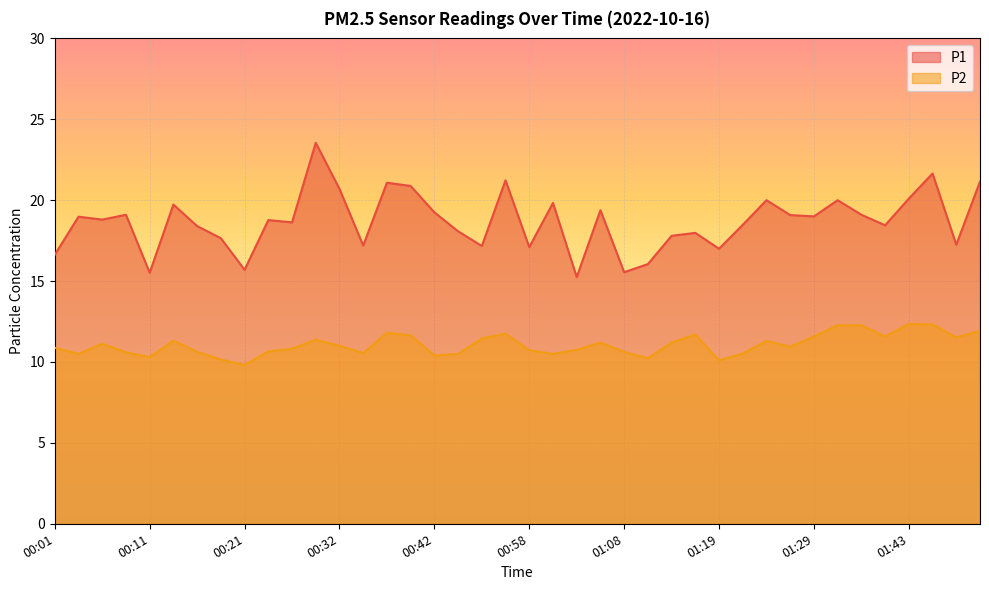

What is the difference between the P2 values at 01:37 and 01:03?

1.5